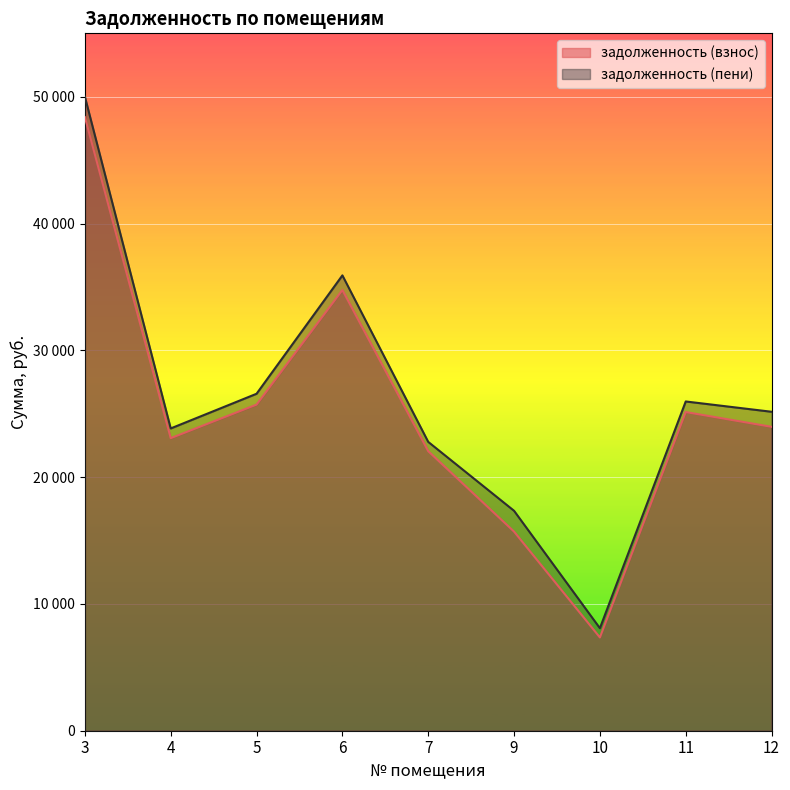

The задолженность (взнос) series shows 36313.3 at 12. True or false?

False